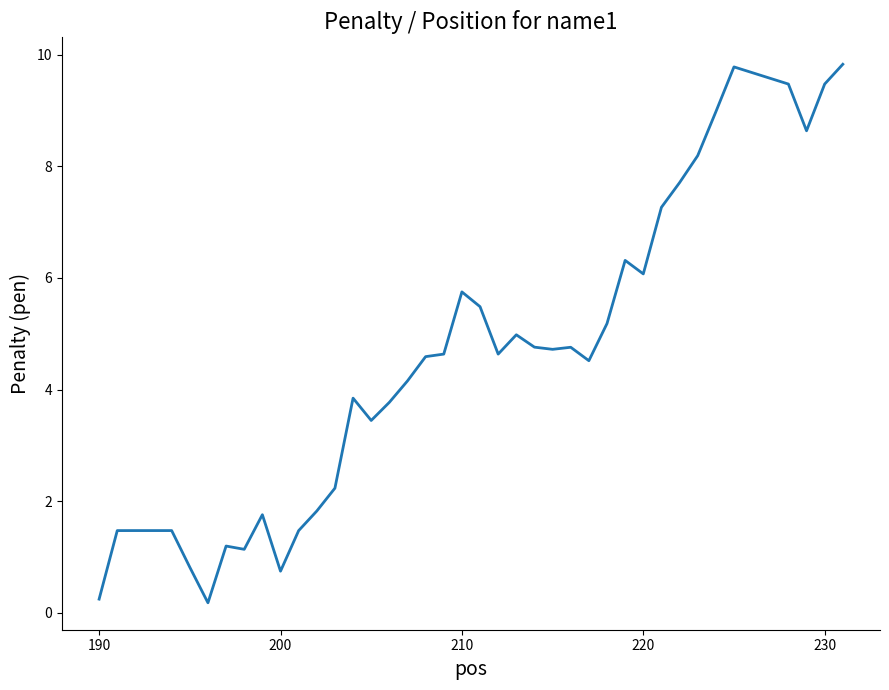

What is the difference between the maximum and minimum values?

9.7